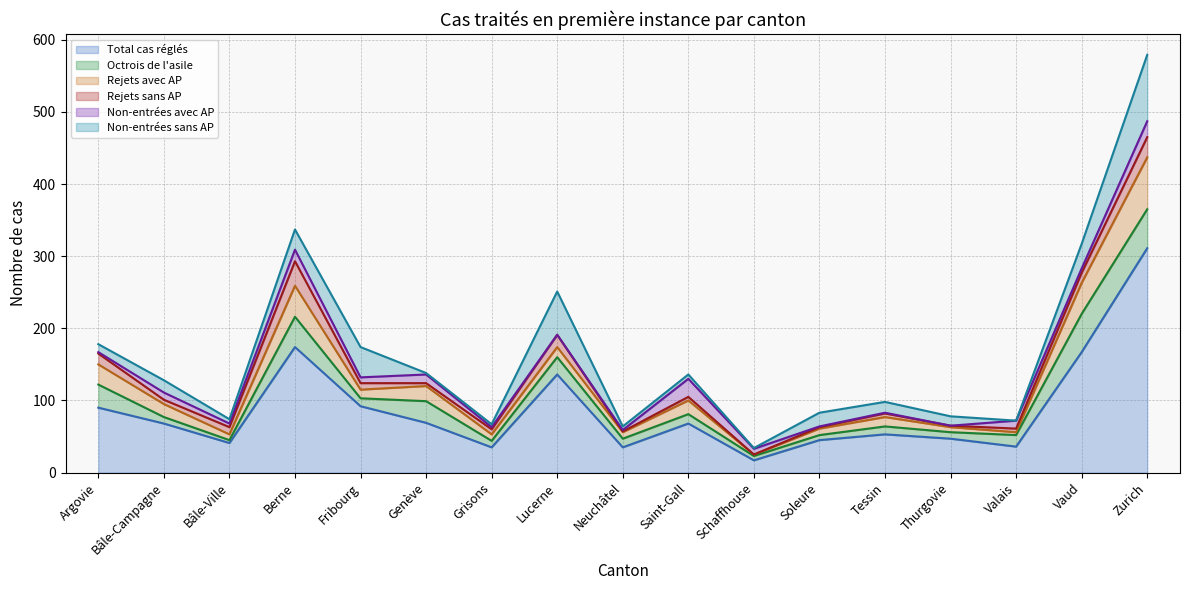

At which label does Rejets avec AP (line) first exceed 95?

Argovie